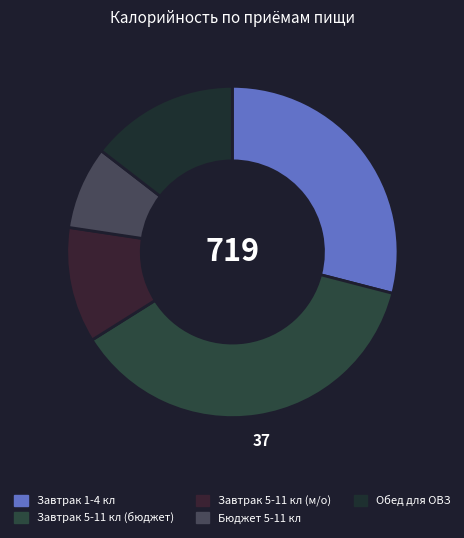

How many slices are in this pie chart?

5